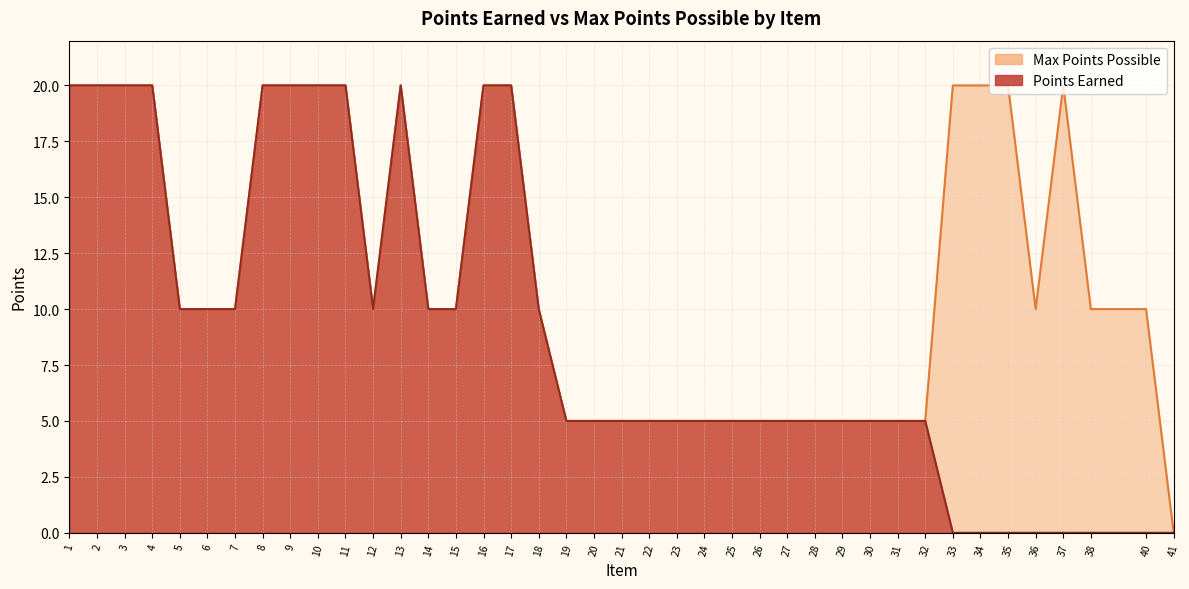

How many data points in Max Points Possible are less than 10?

15